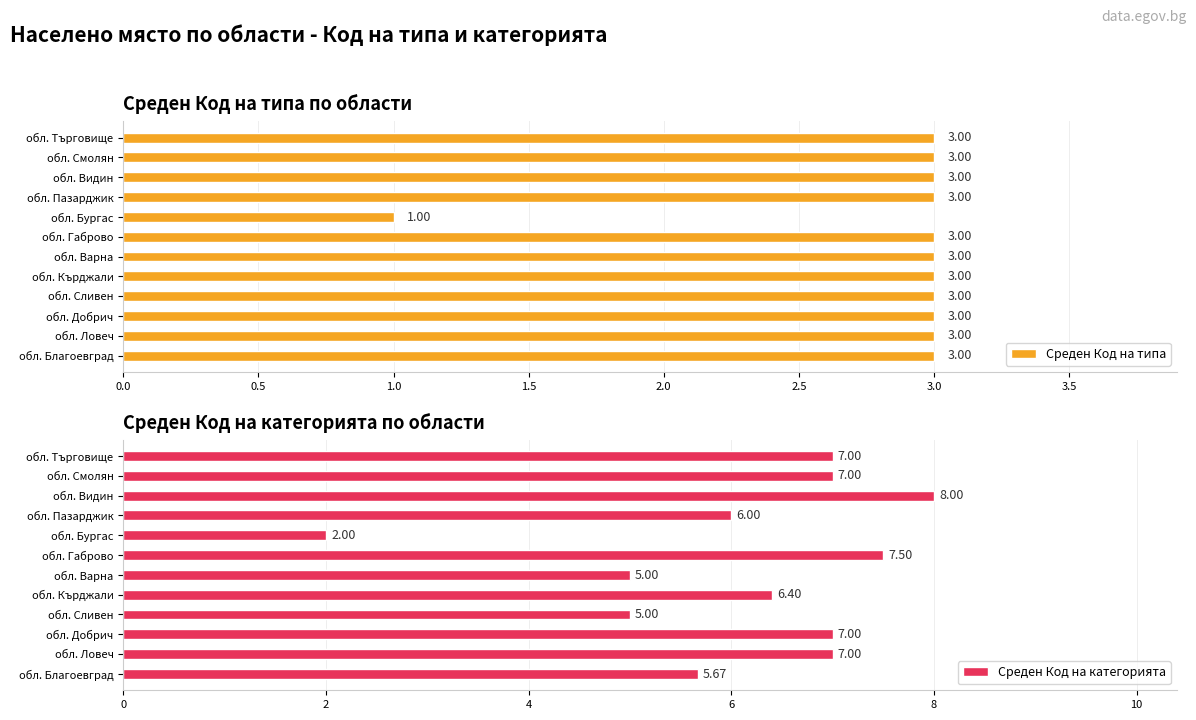

What is the sum of the Среден Код на типа values at обл. Добрич and обл. Сливен?

6